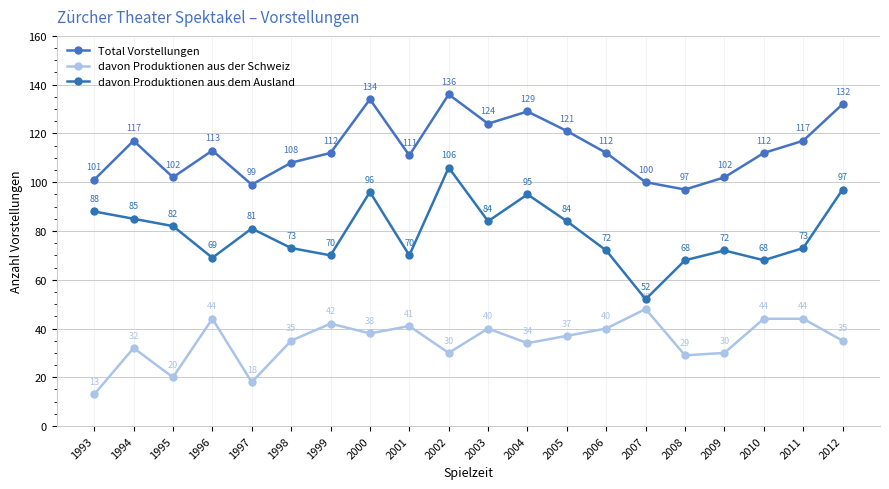

At which category does davon Produktionen aus der Schweiz reach its first local peak?

1994